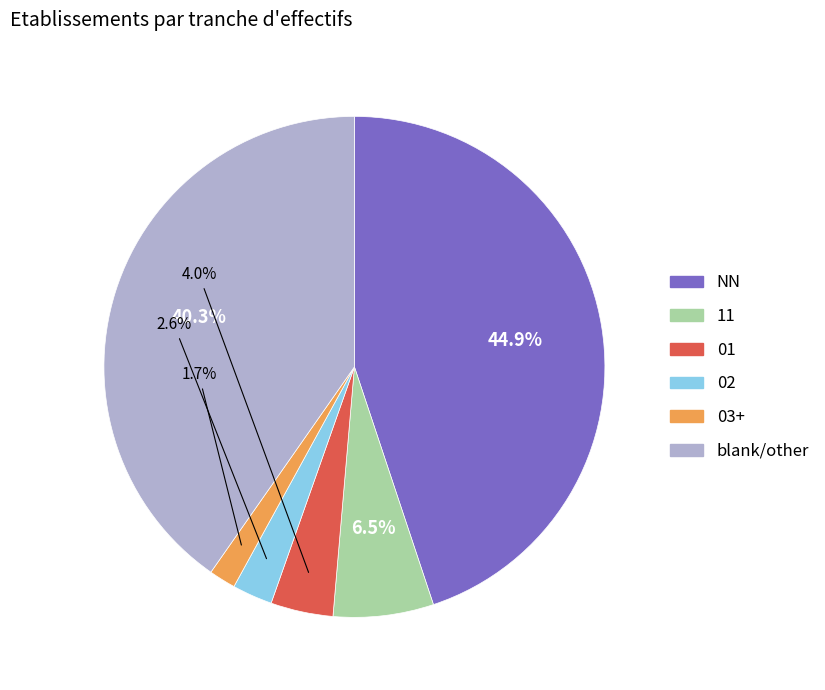

Is there a majority slice in this chart?

No